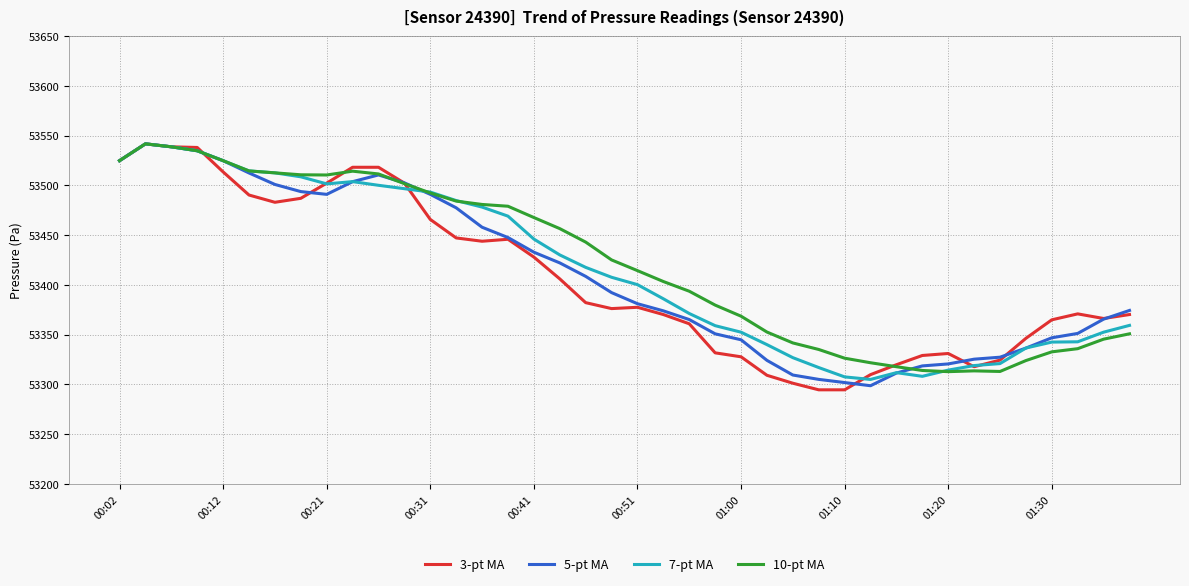

What is the greatest value displayed?

53541.7